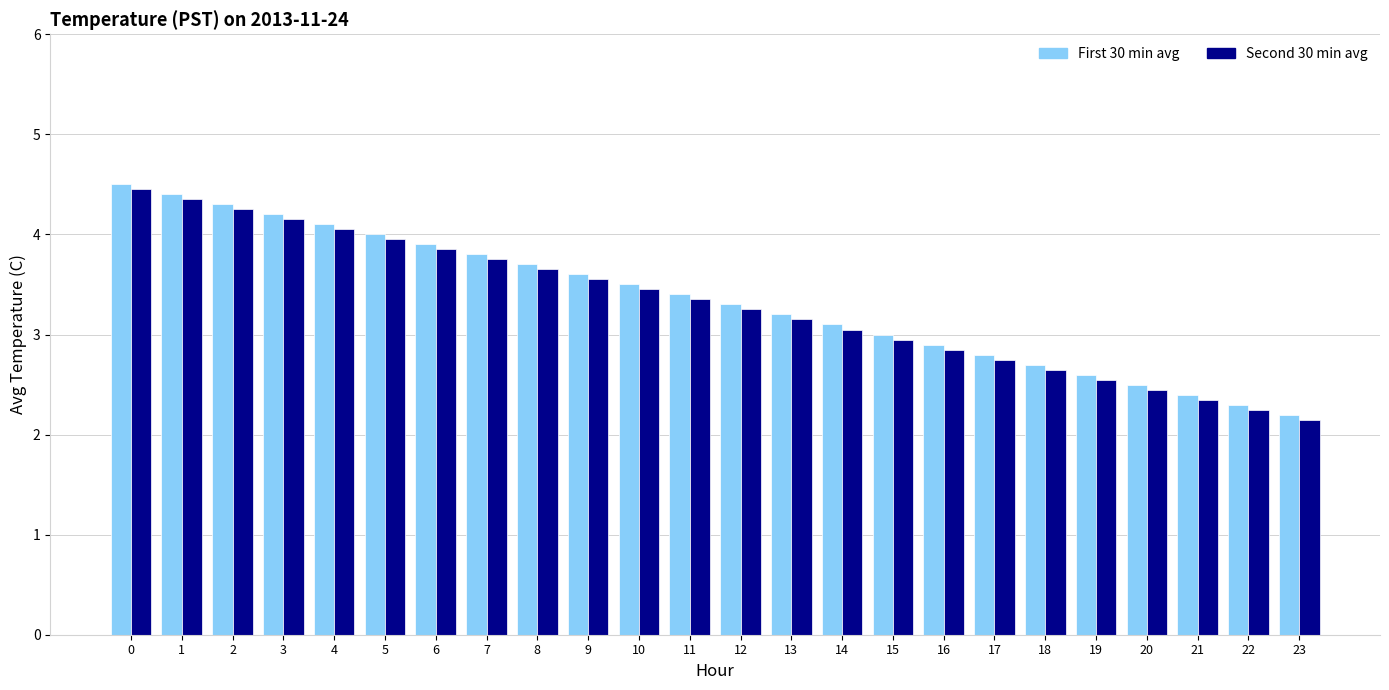

Read the Second 30 min avg value at 17.

2.8